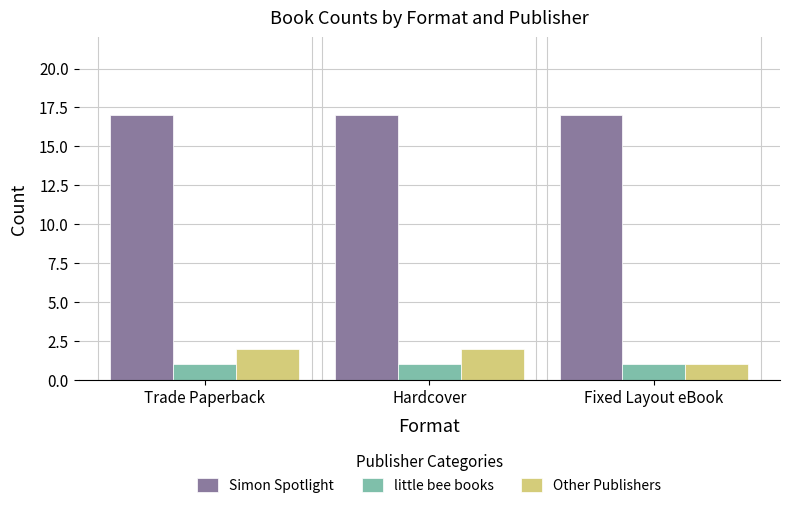

Is the value of little bee books at Hardcover greater than the value of Simon Spotlight at Hardcover?

No